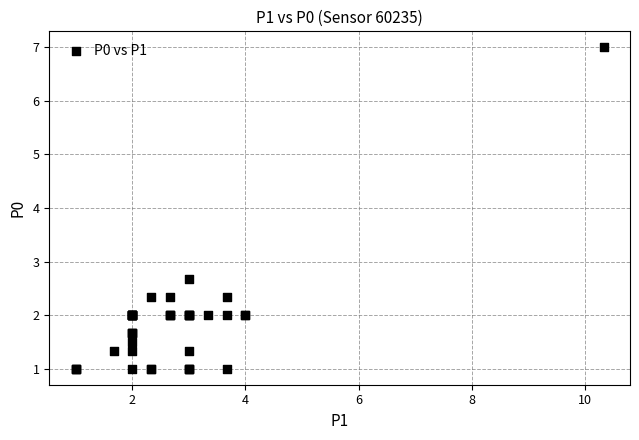

What Y value in the scatter plot is closest to 4?

2.7